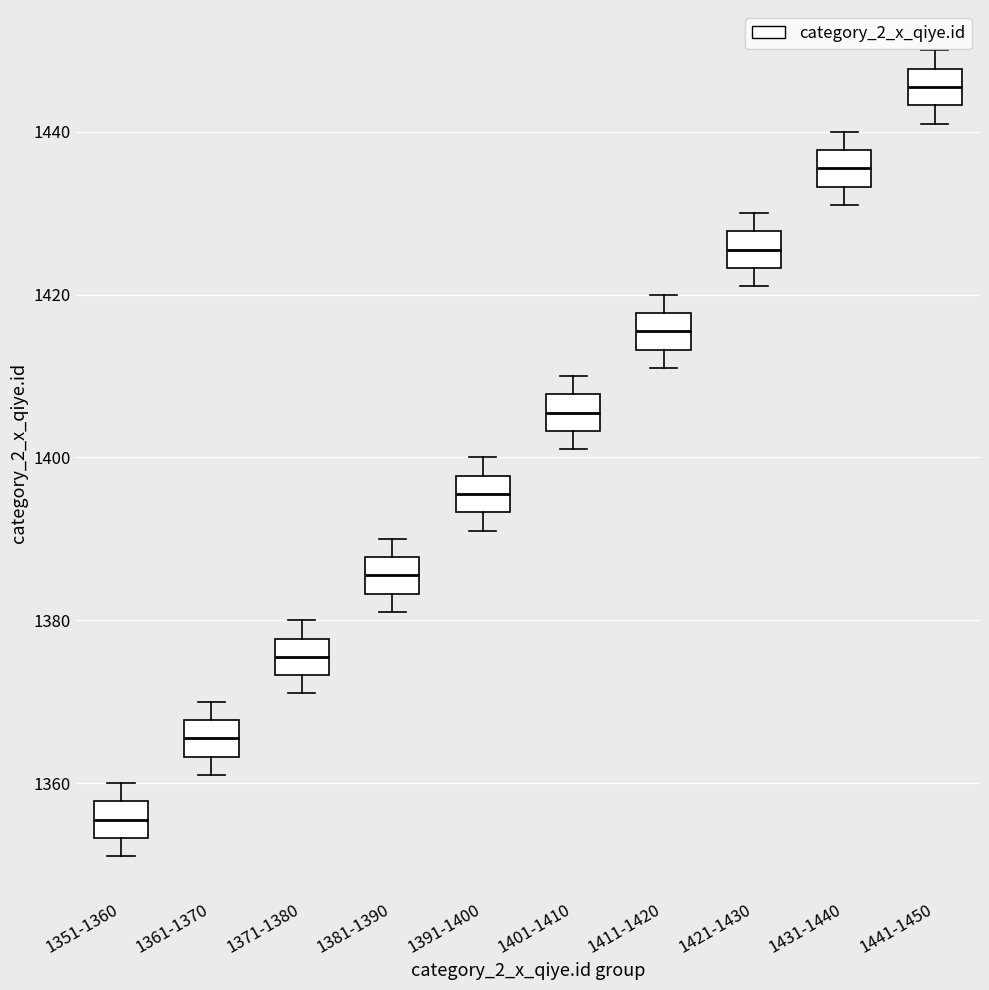

Which box has the lowest median line?

1351-1360